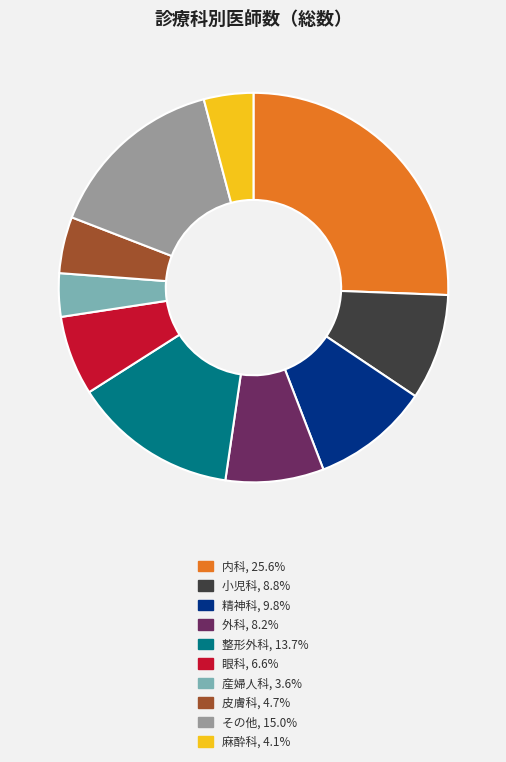

Is there any slice that represents more than half of the pie?

No